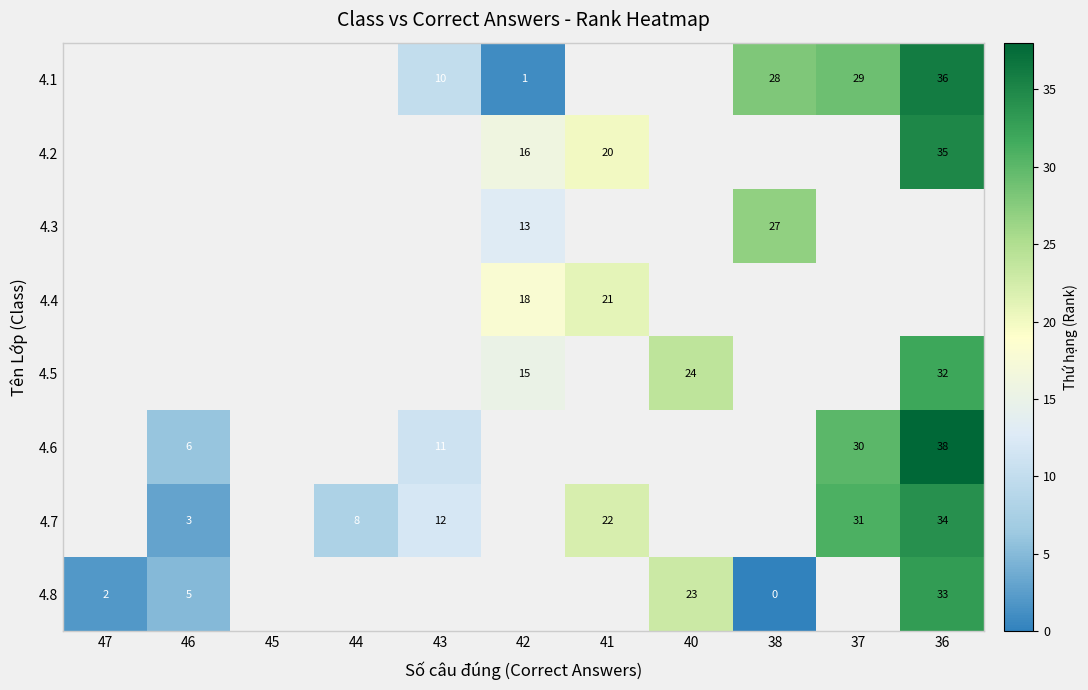

How many data points in 4.2 are above 16?

2